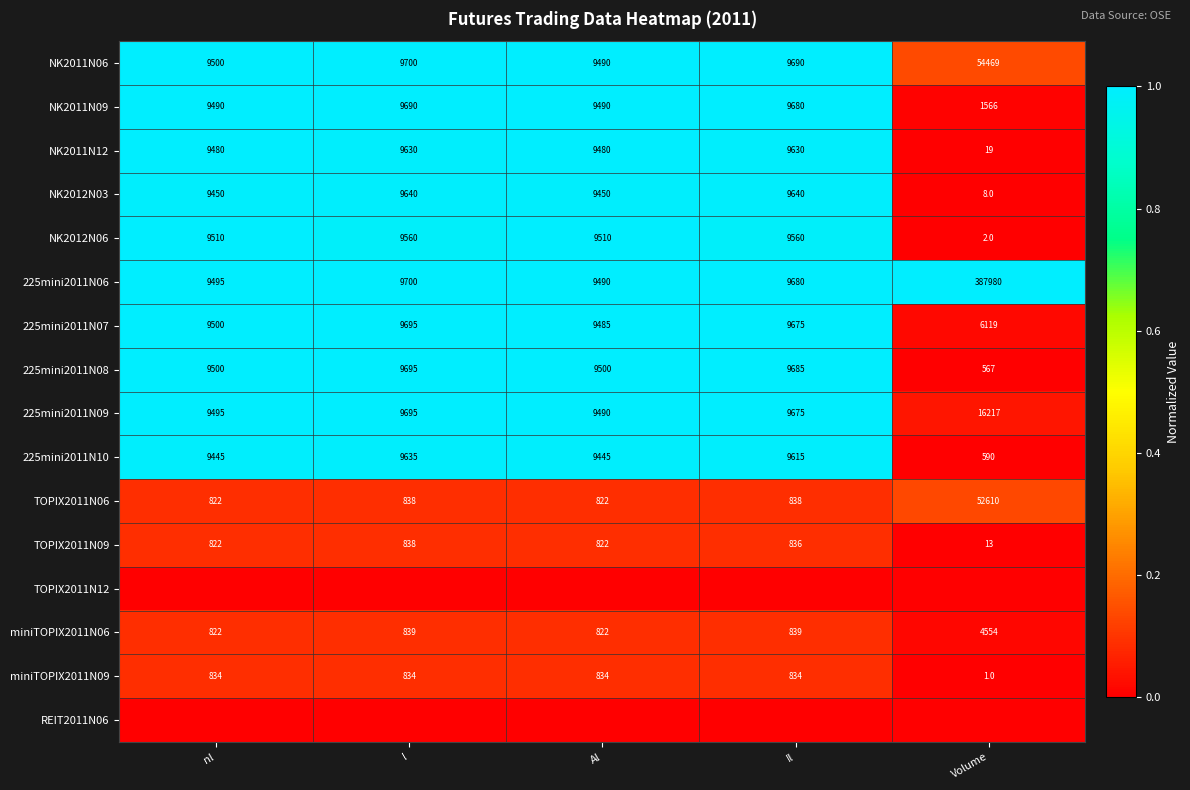

What is the difference between the maximum and second lowest values in the NK2012N03 series?

190